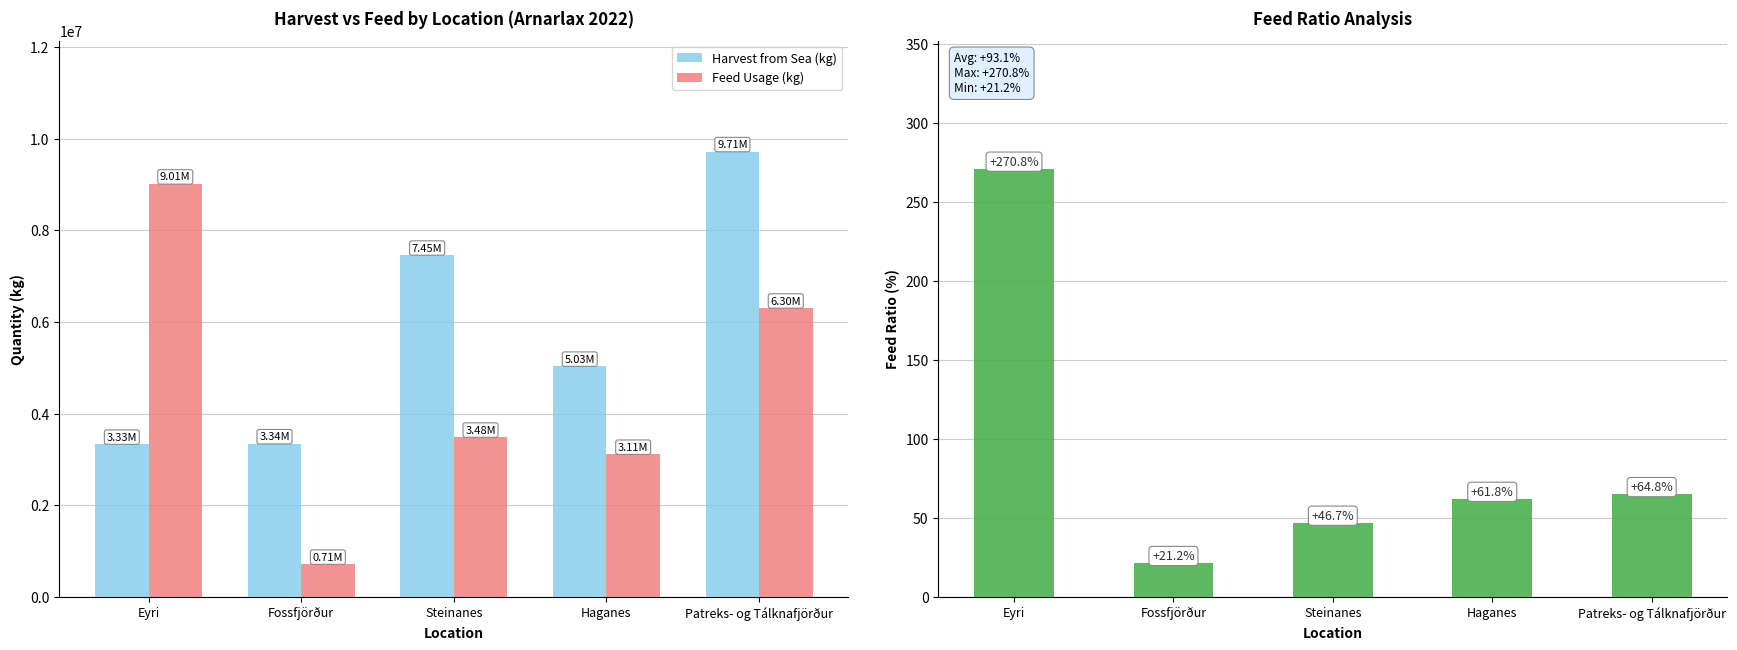

Reading left to right, list all the values displayed in this chart.

Harvest from Sea (kg): Eyri=3326144.0	Fossfjörður=3335355.0	Steinanes=7454220.0	Haganes=5028913.0	Patreks- og Tálknafjörður=9713072.0
Feed Usage (kg): Eyri=9006891.0	Fossfjörður=706181.0	Steinanes=3480362.0	Haganes=3106126.0	Patreks- og Tálknafjörður=6298926.0
Feed / Harvest Ratio (%): Eyri=270.8	Fossfjörður=21.2	Steinanes=46.7	Haganes=61.8	Patreks- og Tálknafjörður=64.8